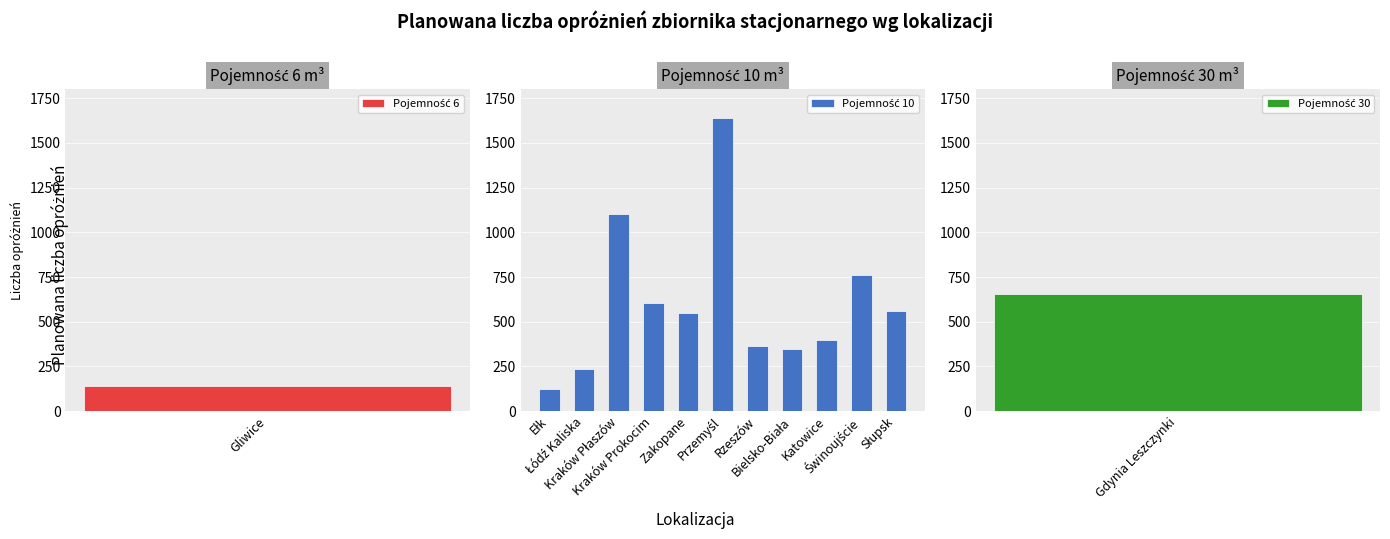

What is the change in value from Kraków Prokocim to Rzeszów?

-243